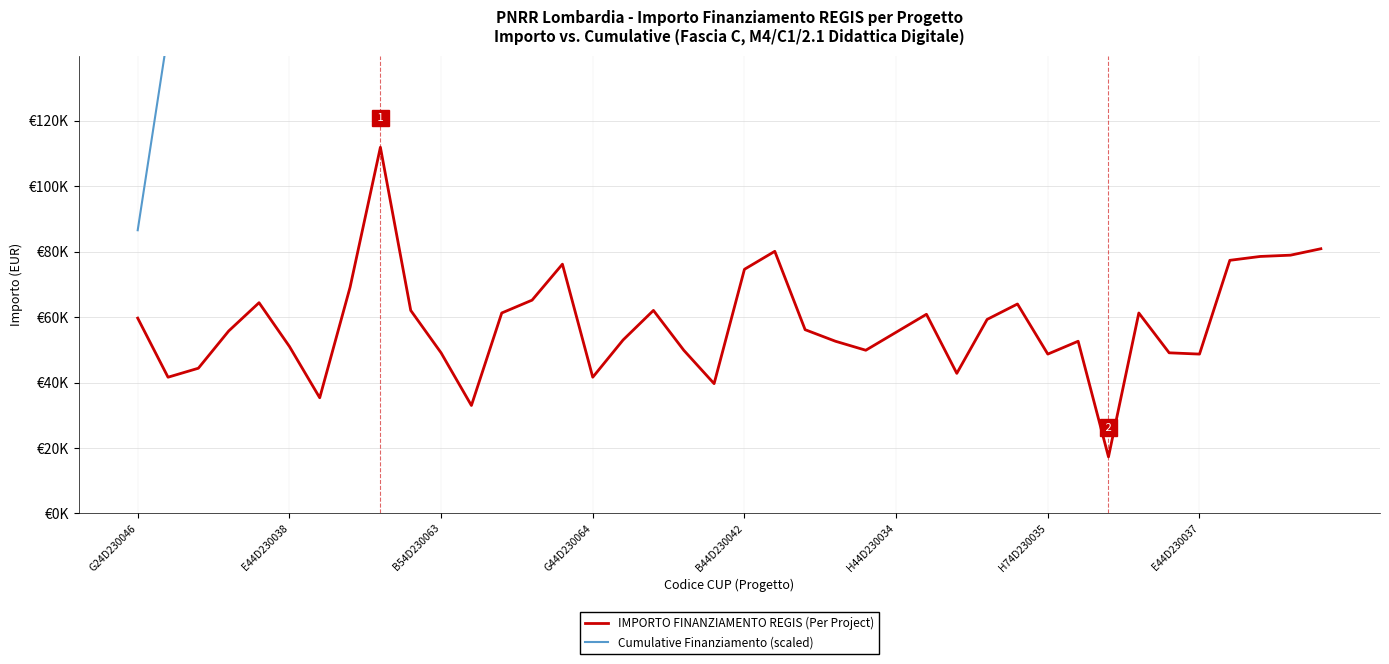

What is the highest value of the Cumulative Finanziamento (scaled) series?

3358472.7